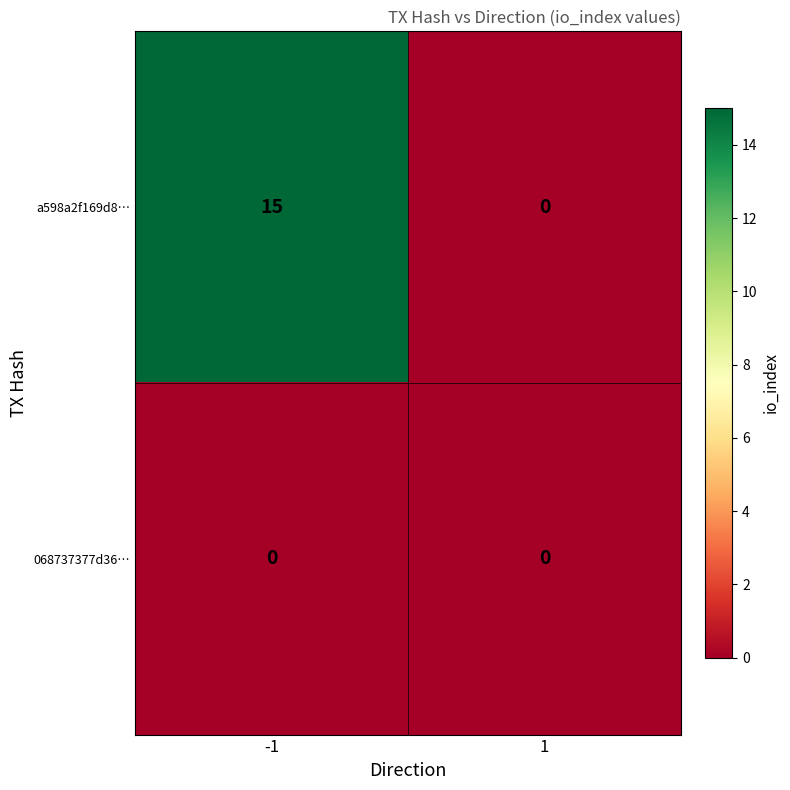

What is the approximate value of a598a2f169d8… at -1?

15